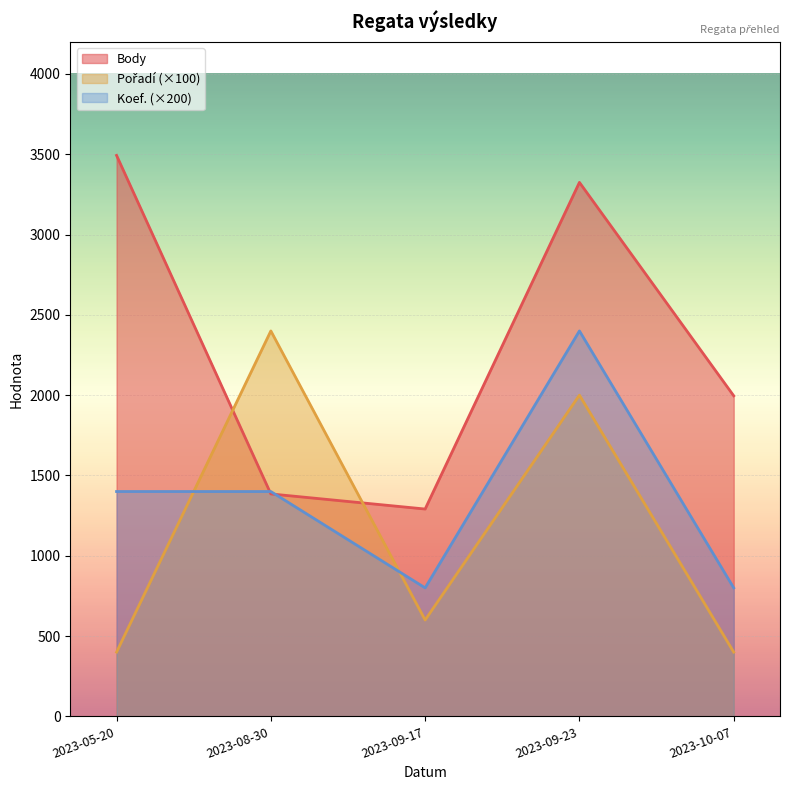

What is the maximum value shown in the chart?

3493